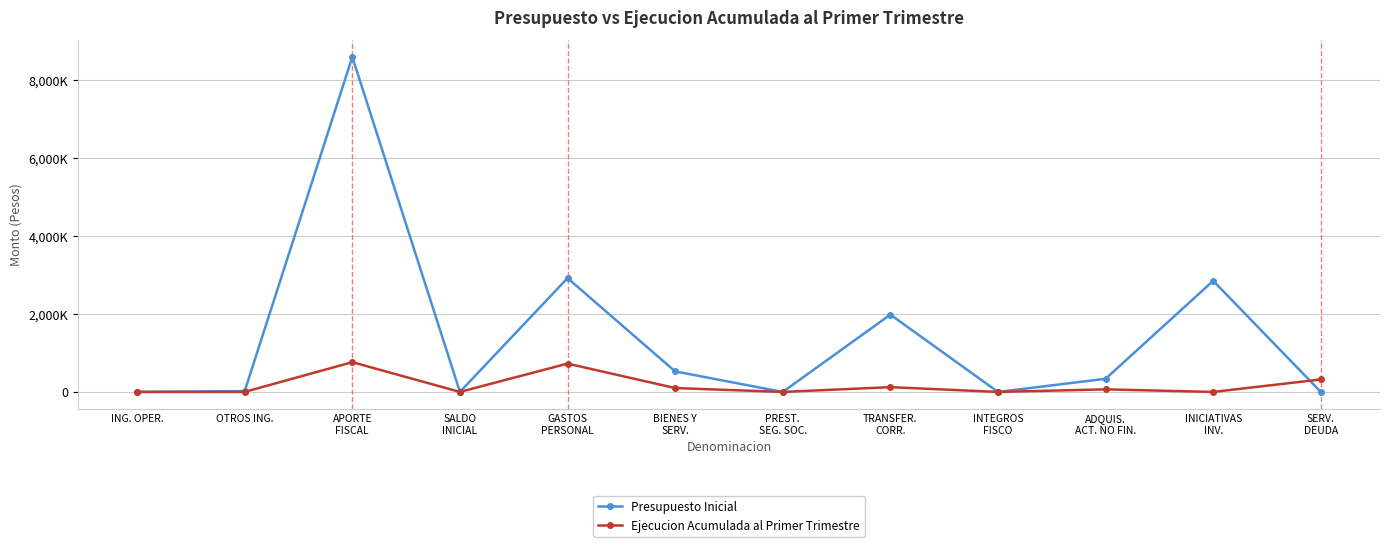

Reading left to right, list all the values displayed in this chart.

Presupuesto Inicial: 213	21919	8595328	1000	2920444	526223	10	1983540	20	336947	2851176	100
Ejecucion Acumulada al Primer Trimestre: 0	767	763735	0	726761	99426	0	122635	0	66245	0	319941